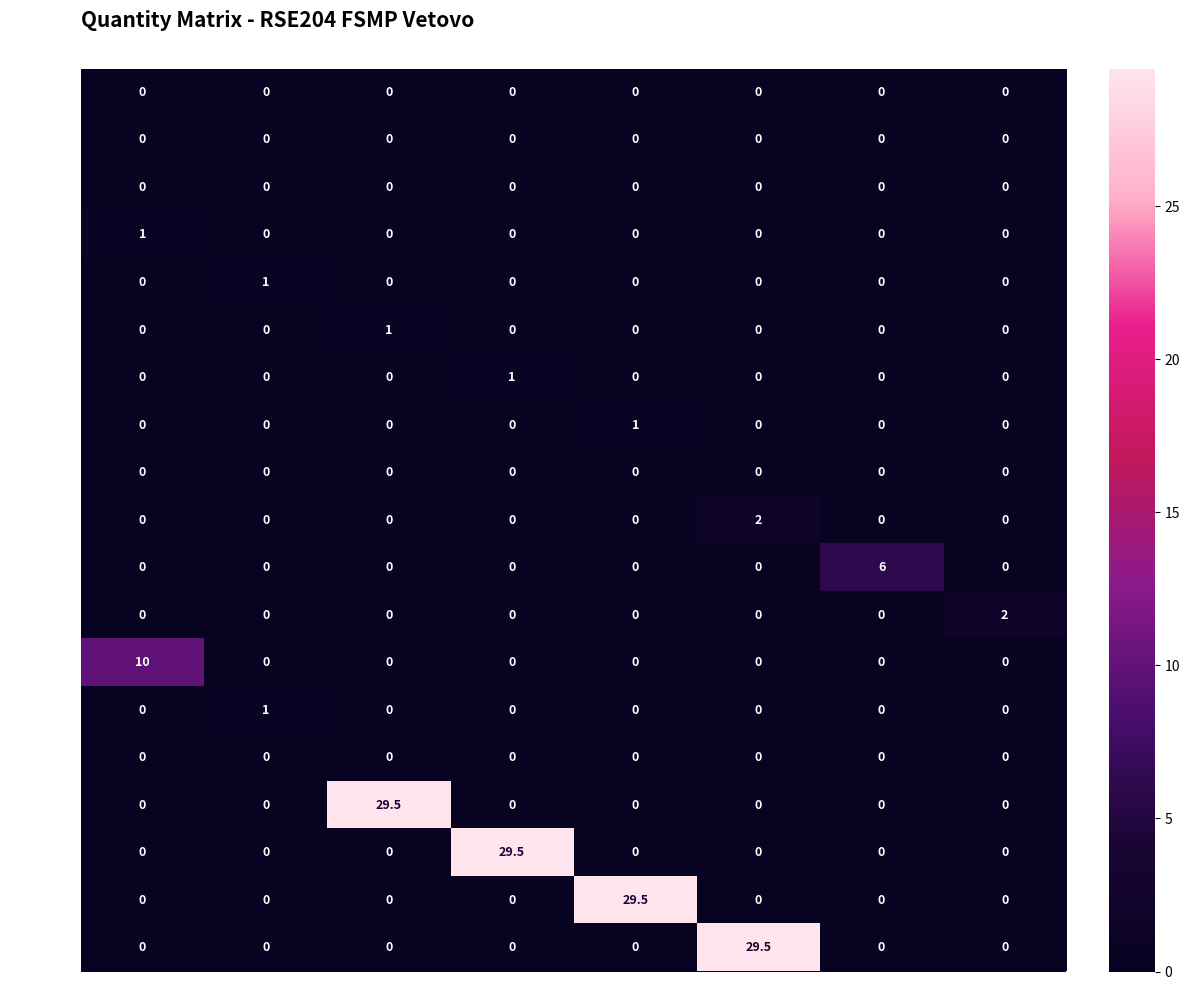

At how many categories does at least one series exceed 13?

4